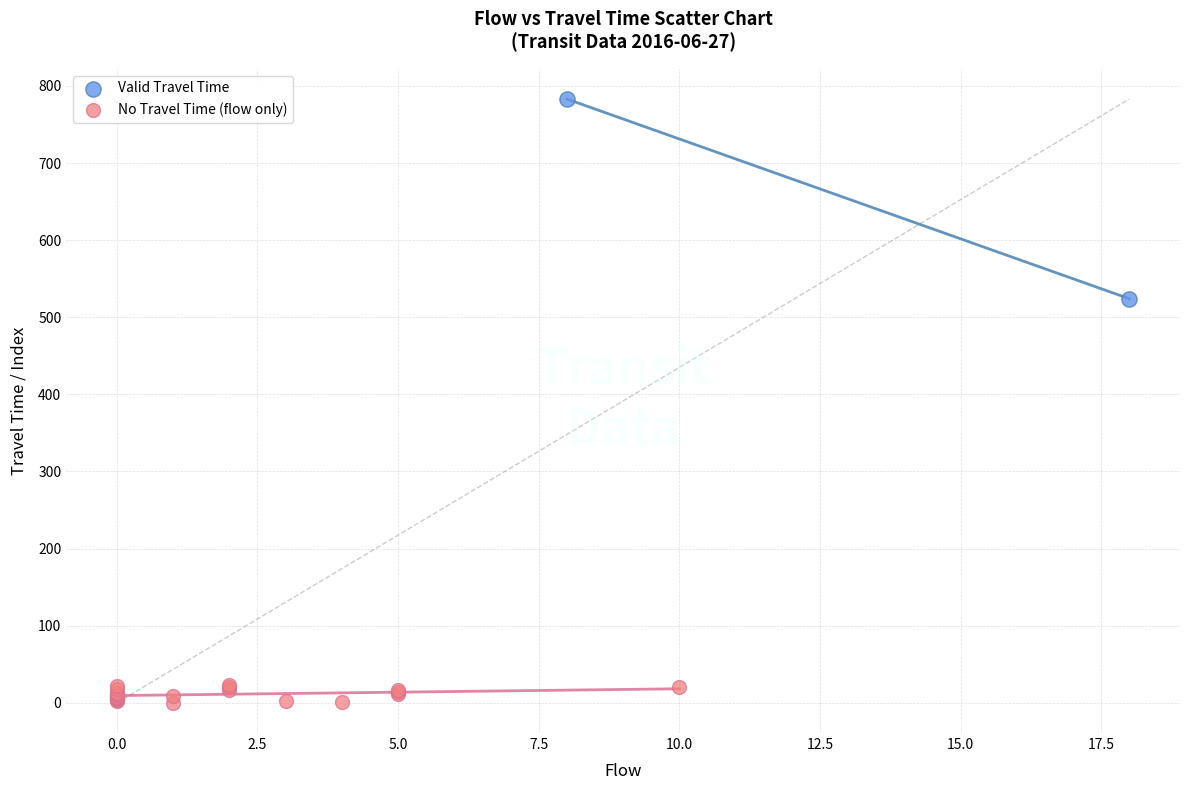

Which series contains the lowest Y value?

No Travel Time (flow only)